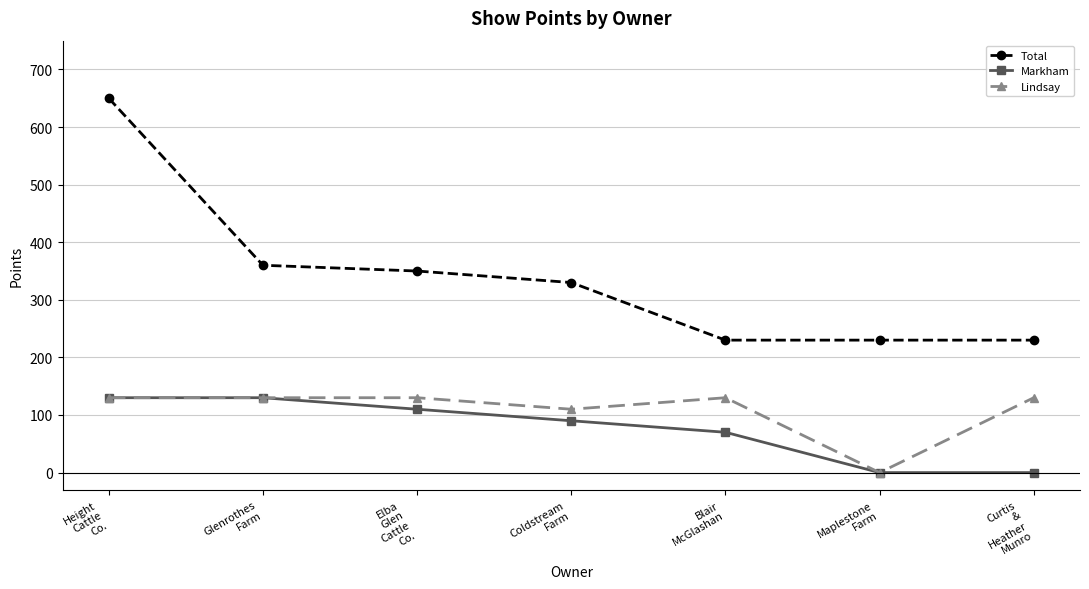

What is the difference between the second highest and minimum values in the Markham series?

130